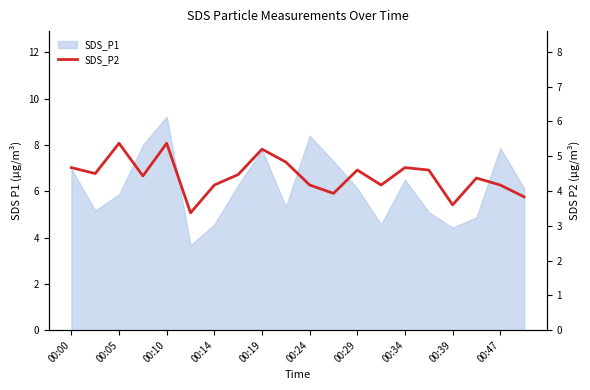

Is it true that the value at 11 is 6.4?

False